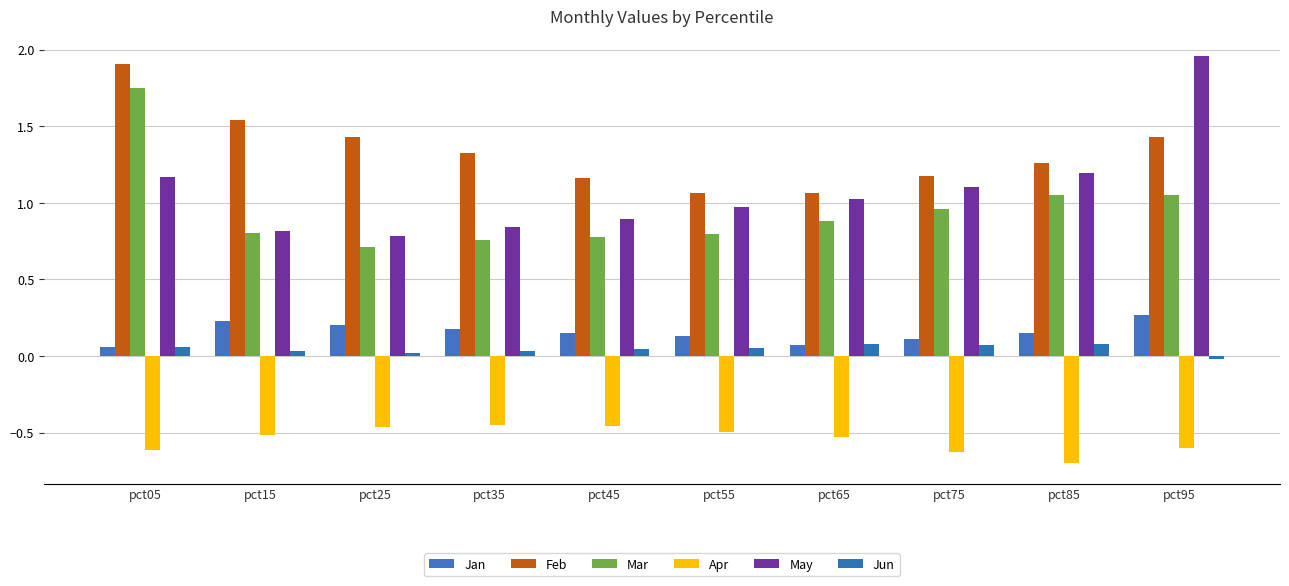

The value of Apr at pct45 is -0.8. True or false?

False